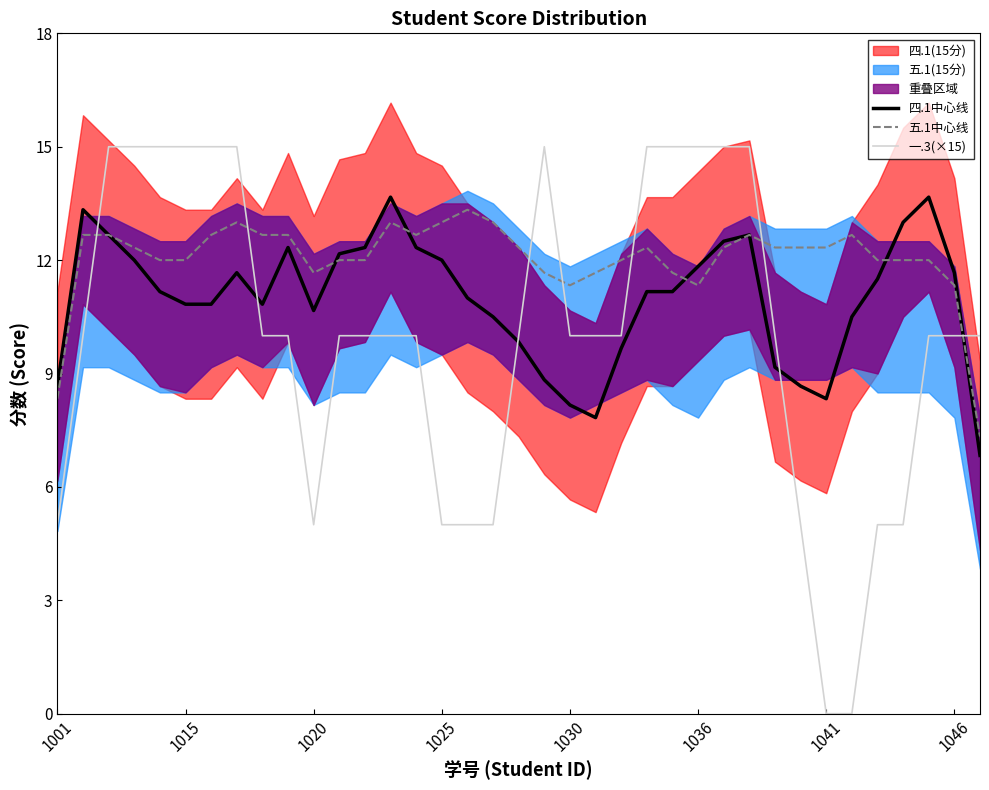

What is the value of the 五.1中心线 point at the 19th from the left?

12.3